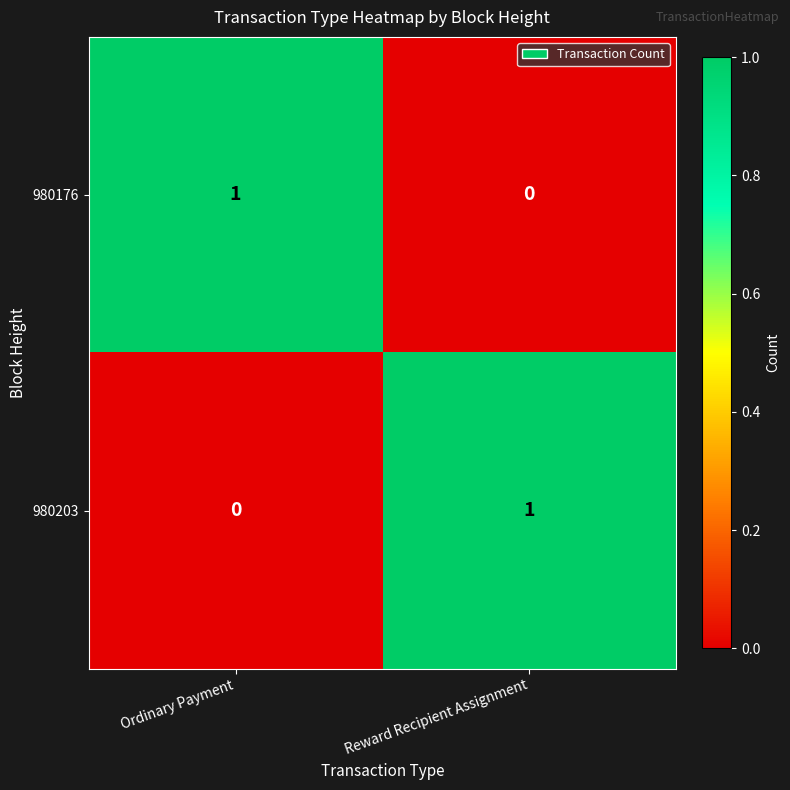

List the labels in order of 980176 value, smallest first.

Reward Recipient Assignment, Ordinary Payment